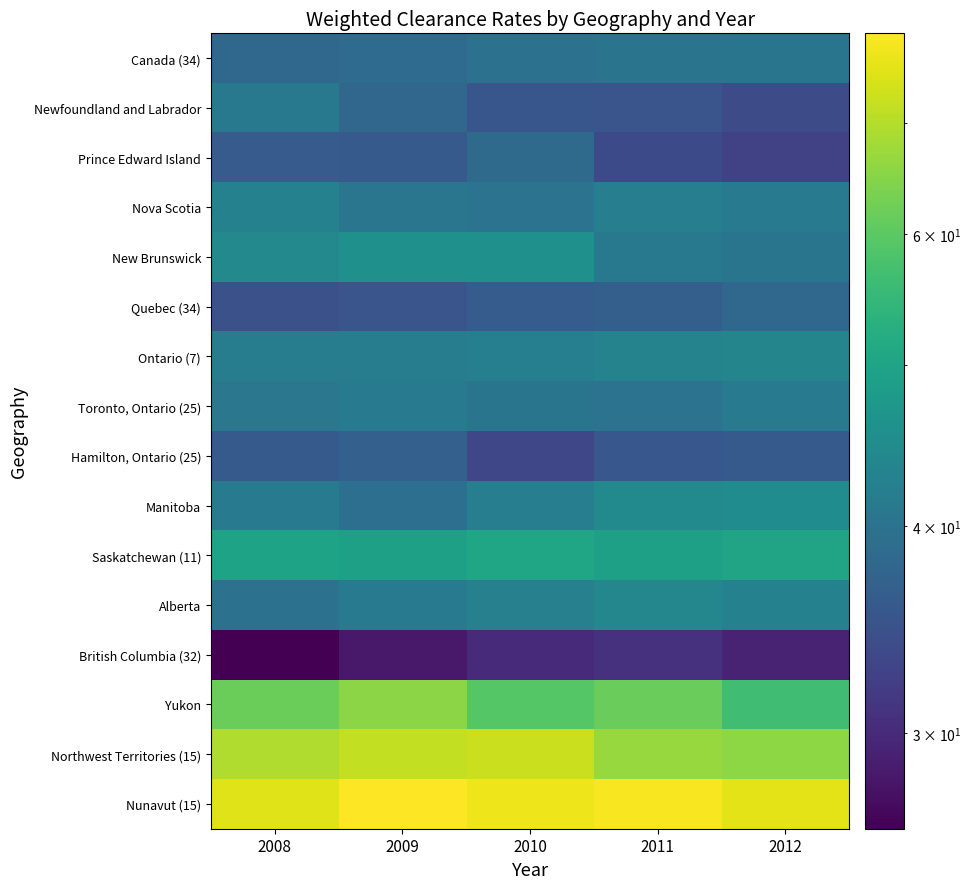

Which series changed the most between 2009 and 2012?

Yukon